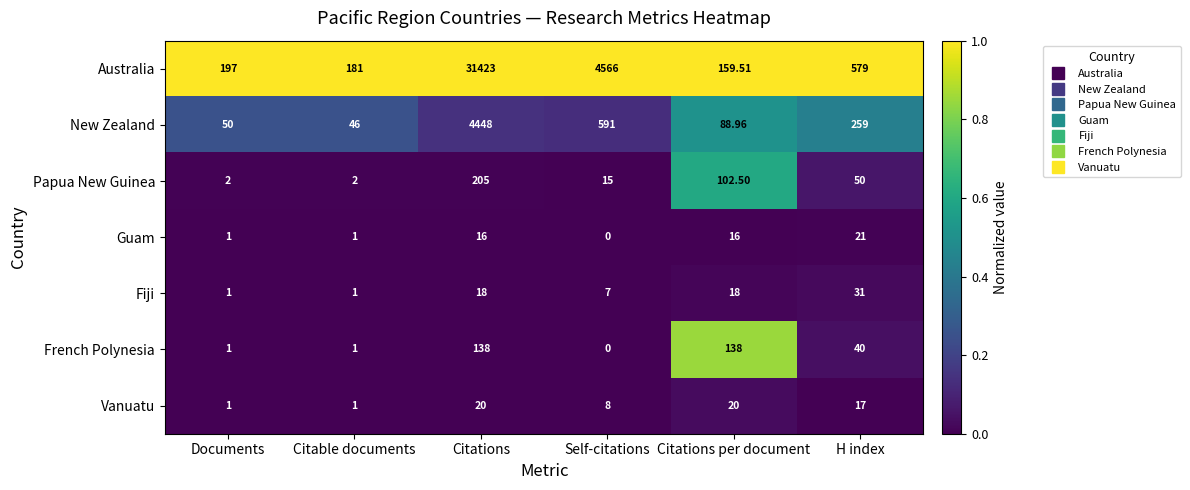

At which label is New Zealand closest to 2247?

Self-citations